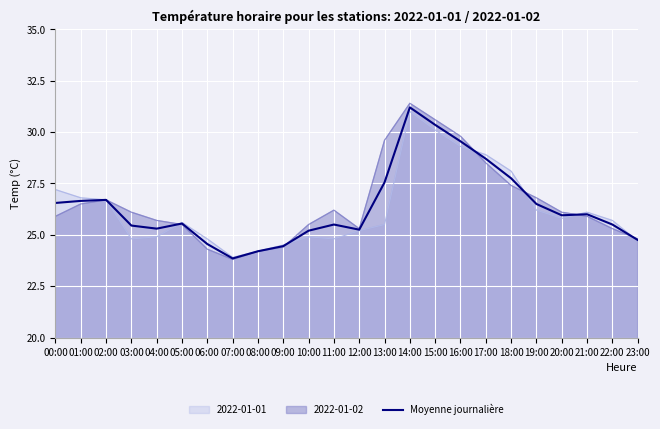

How many series are shown in this chart?

3